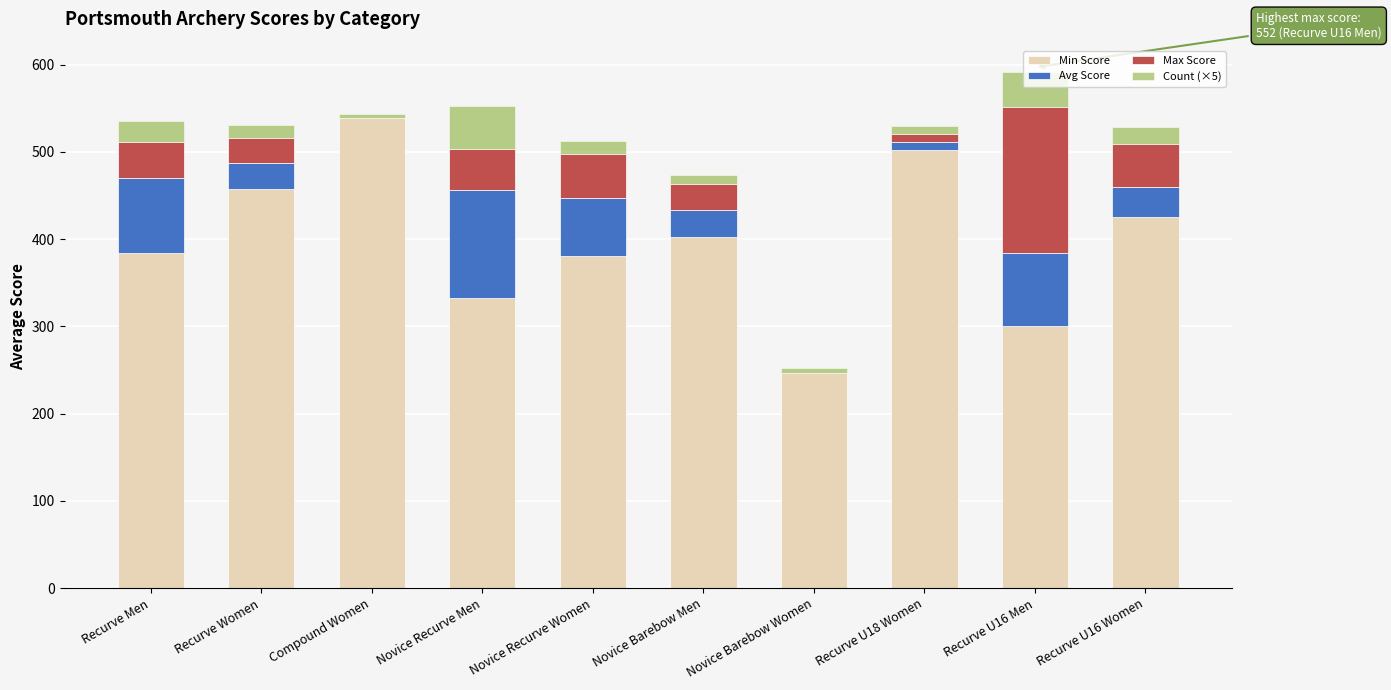

True or false: Min Score has a value of 105.8 at Novice Recurve Men.

False